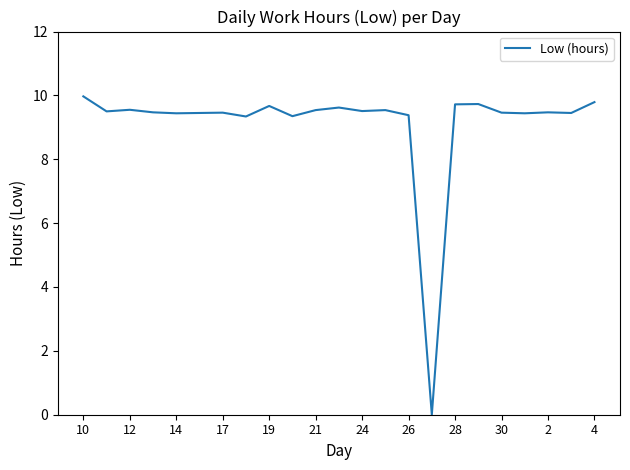

What is the maximum value shown in the chart?

10.0